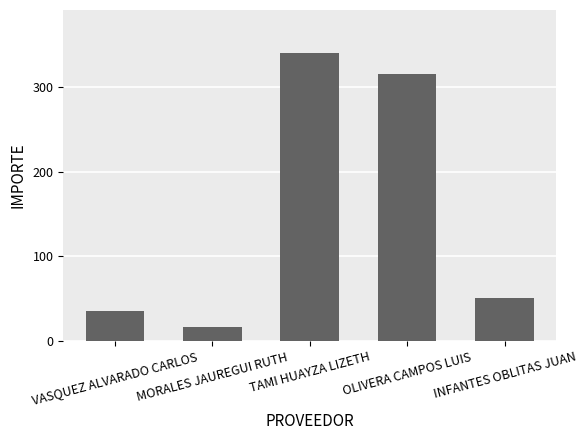

What is the sum of all values?

757